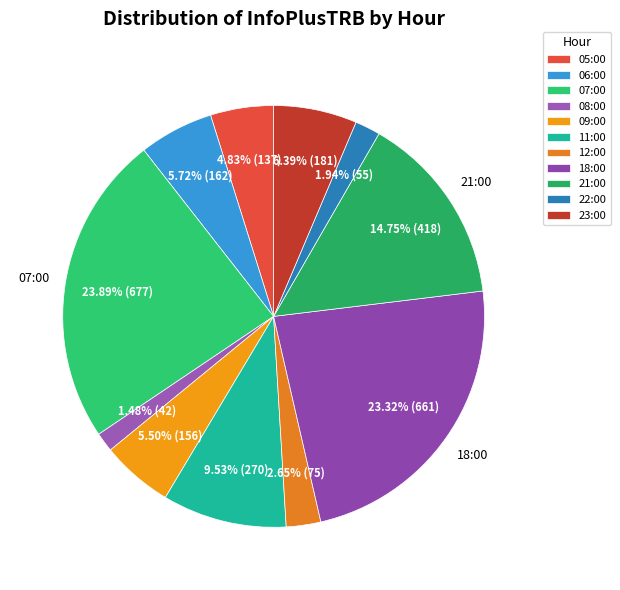

How many slices are in this pie chart?

11